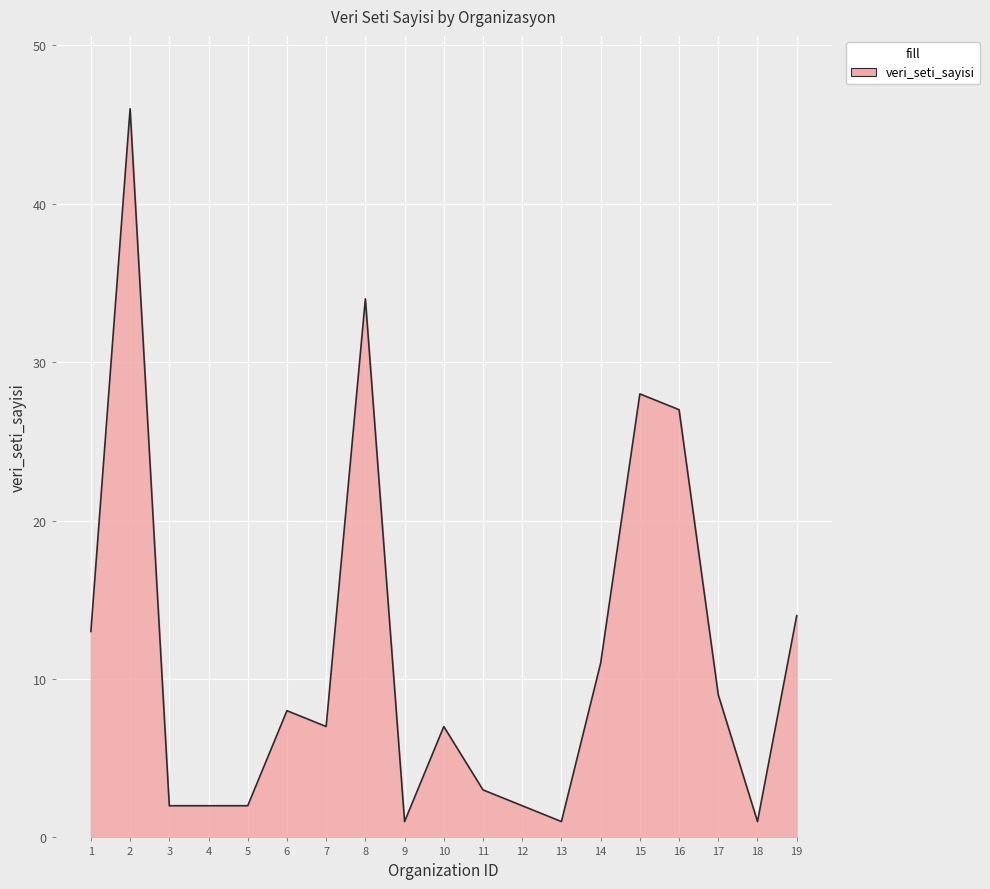

The value at 1 is 20. True or false?

False